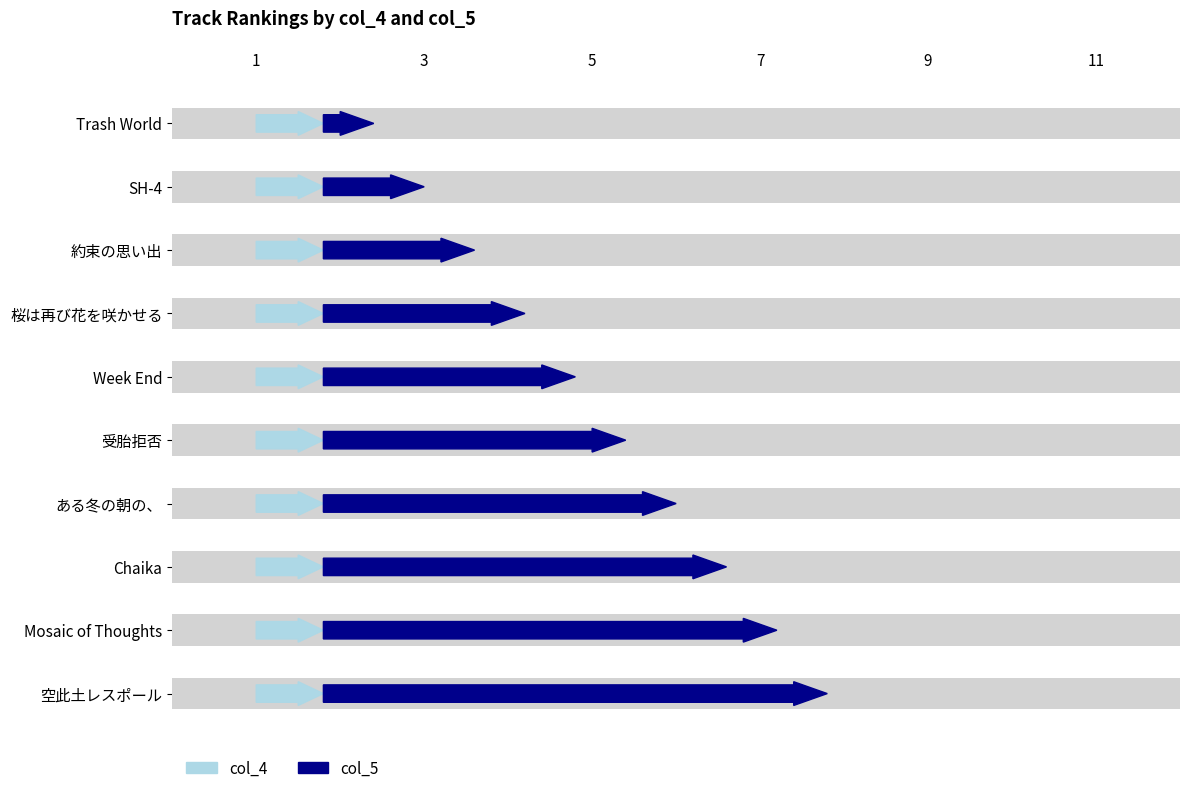

Rank the series by their average value, from lowest to highest.

col_4, col_5